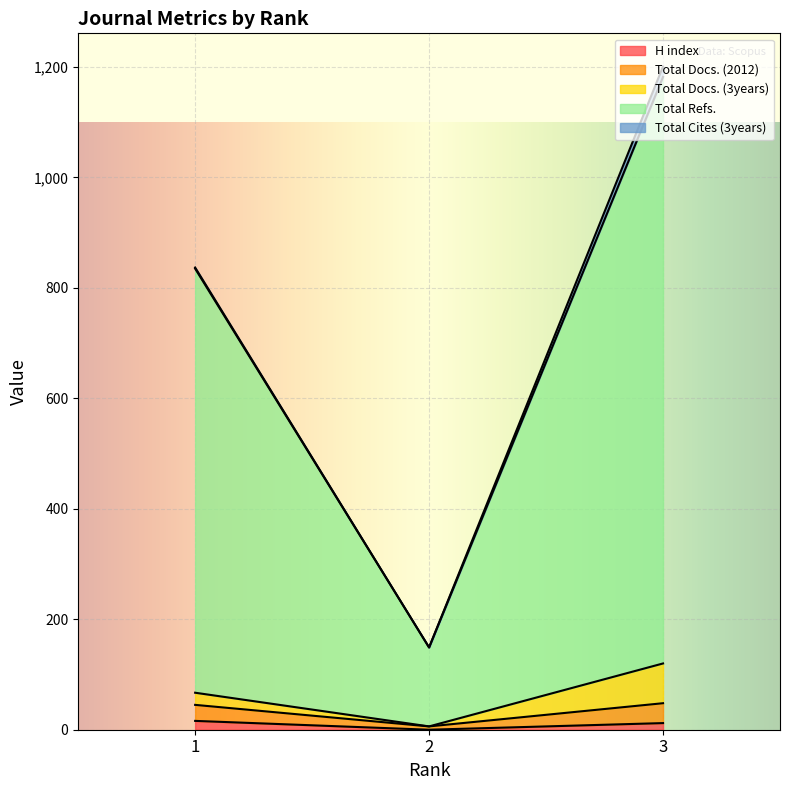

What are all the series names shown in the legend?

H index, Total Docs. (2012), Total Docs. (3years), Total Refs., Total Cites (3years)